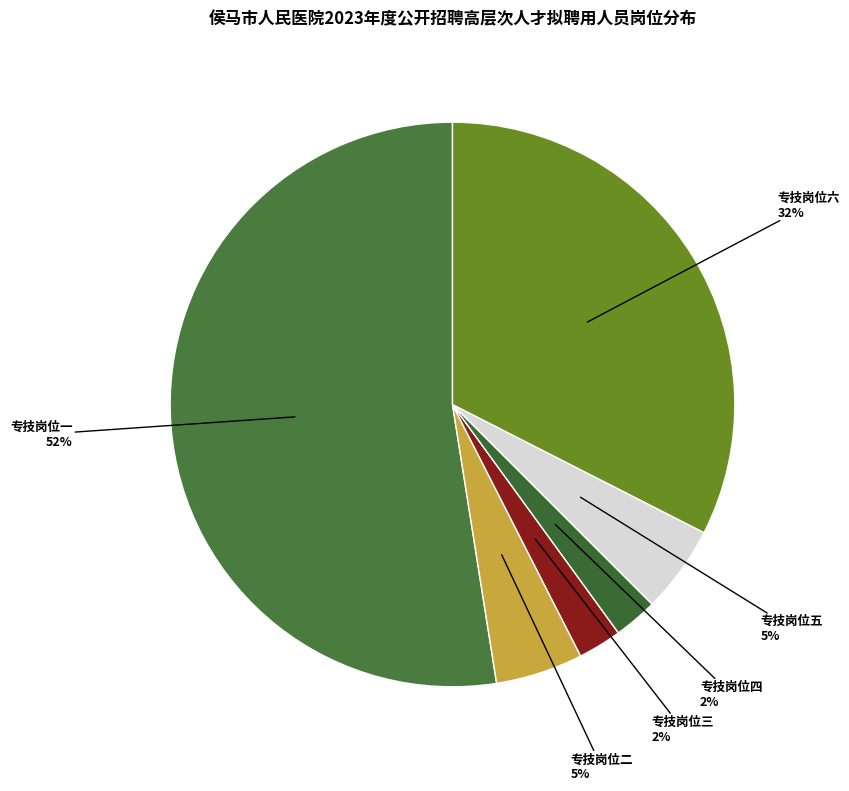

To the nearest percent, what is the difference between the largest and smallest slice percentages?

50%